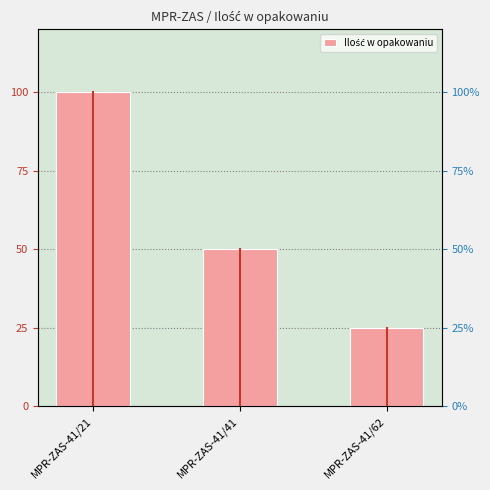

What is the sum of all values?

175